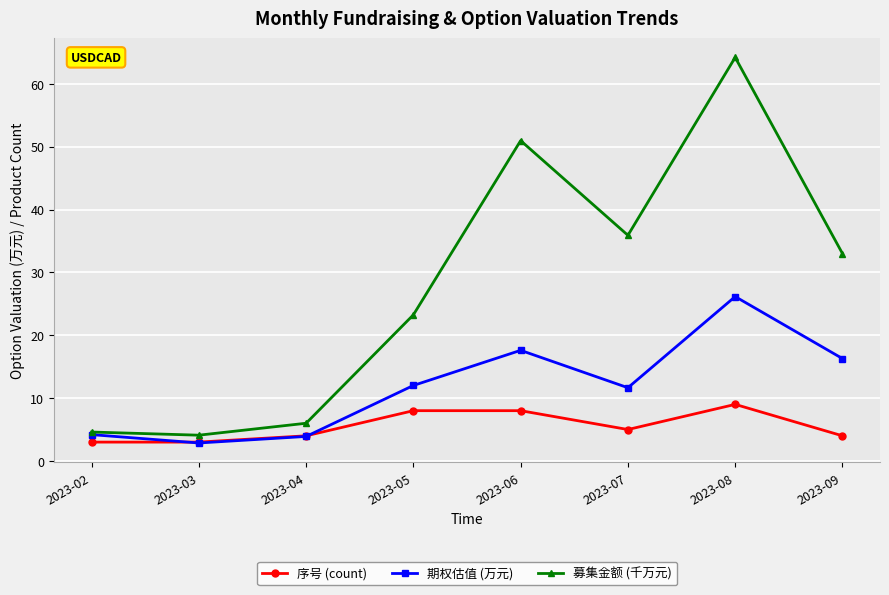

What is the total value across all series at 2023-09?

53.3